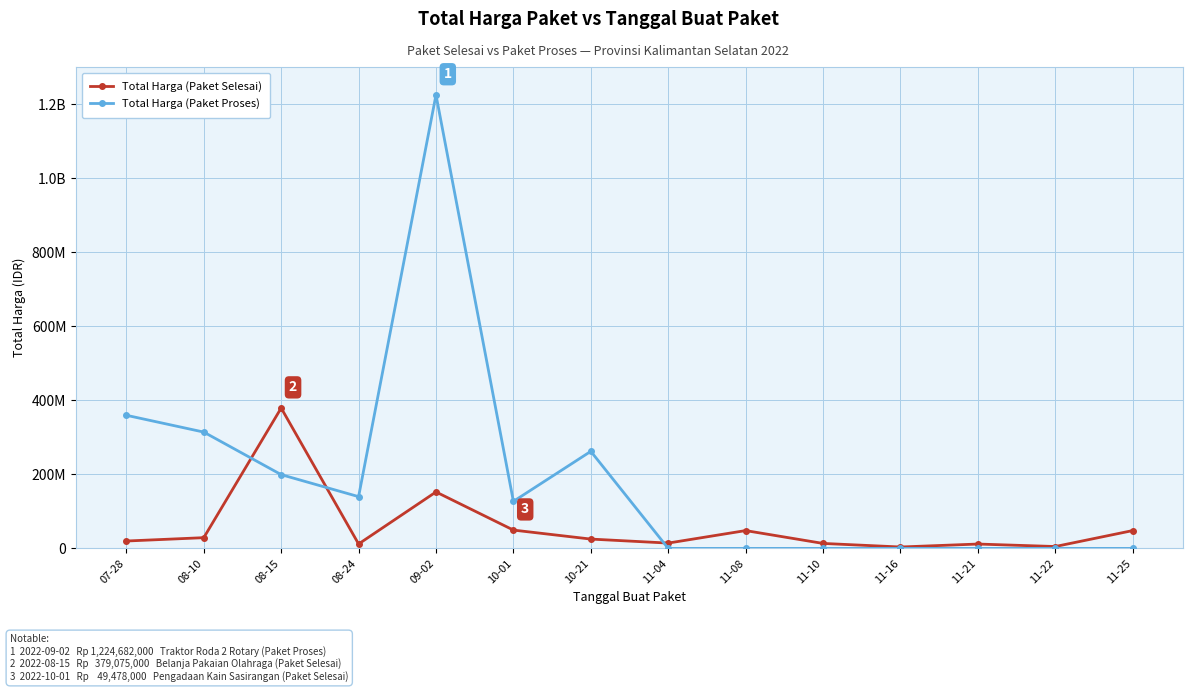

What are all the series names shown in the legend?

Total Harga (Paket Selesai), Total Harga (Paket Proses)